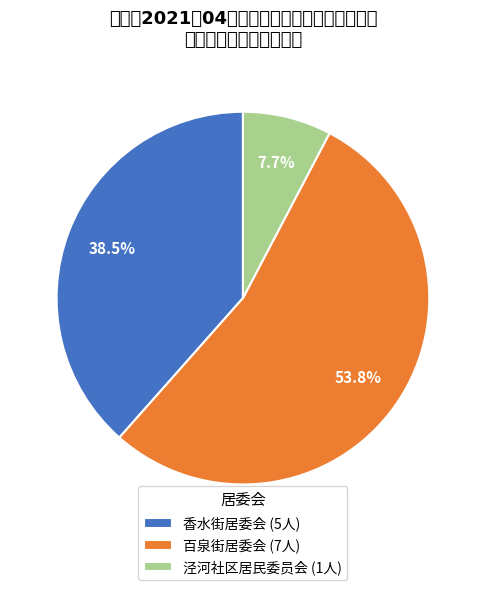

Which slice is the smallest?

泾河社区居民委员会